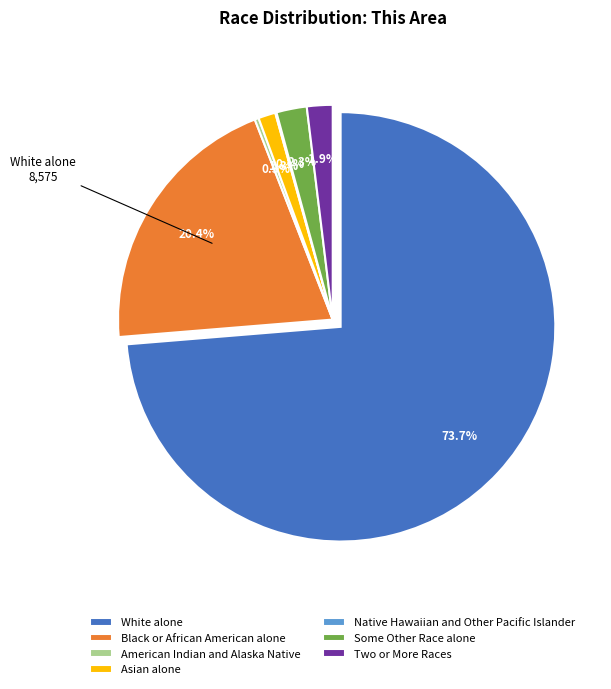

To the nearest percent, what is the average slice percentage?

14%